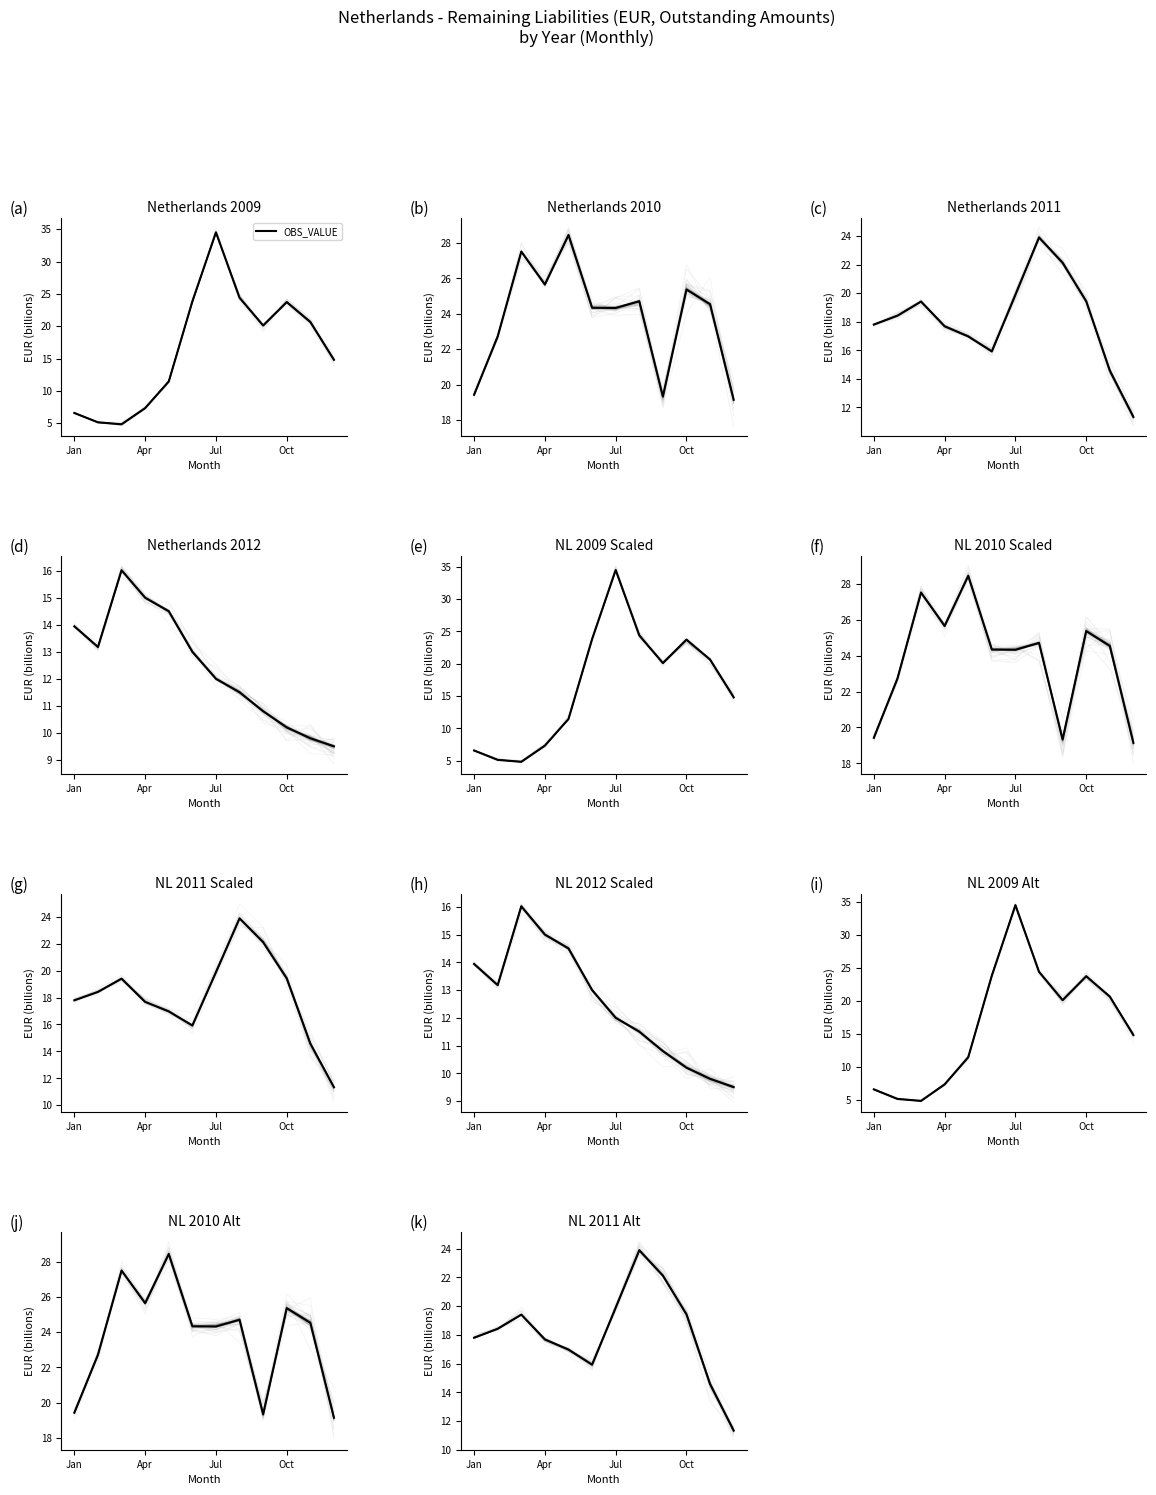

At which category does the chart reach its peak across all series?

7